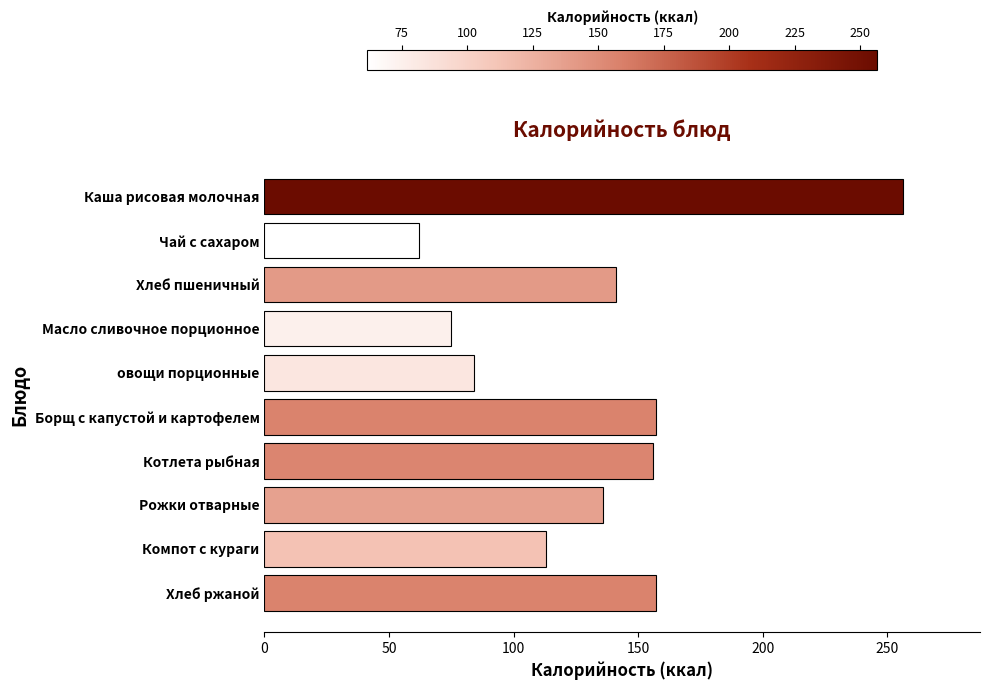

The value at Борщ с капустой и картофелем is 157.0. True or false?

True